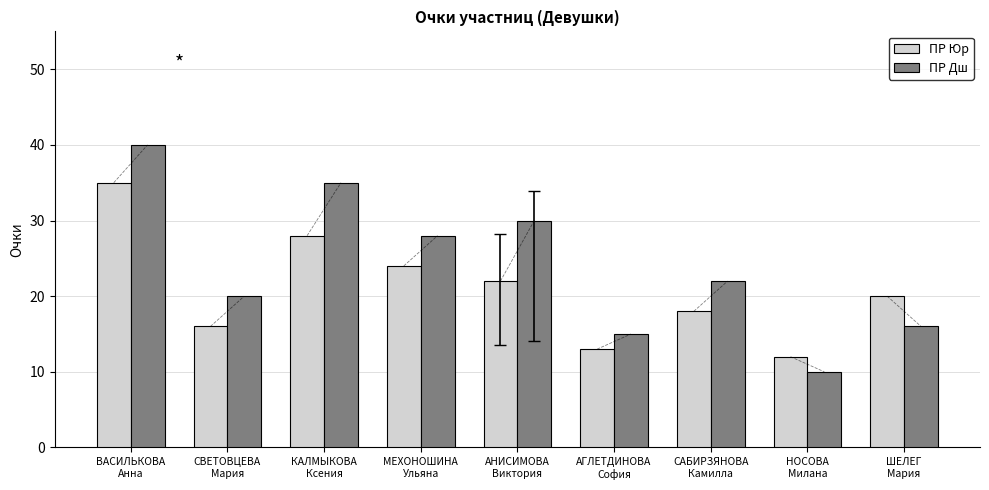

Rank the series by their average value, from highest to lowest.

ПР Дш, ПР Юр